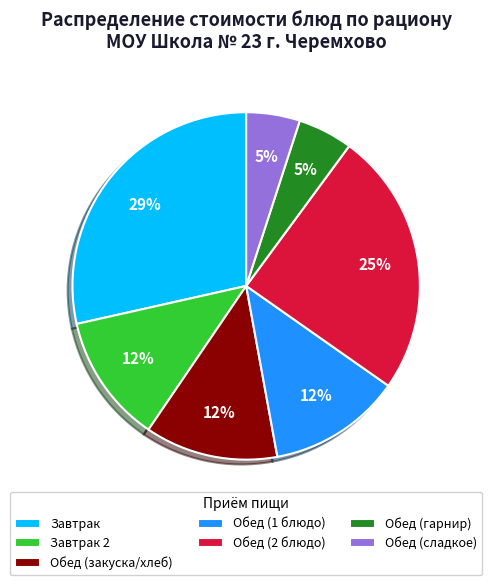

What is the largest slice in the pie chart?

Завтрак